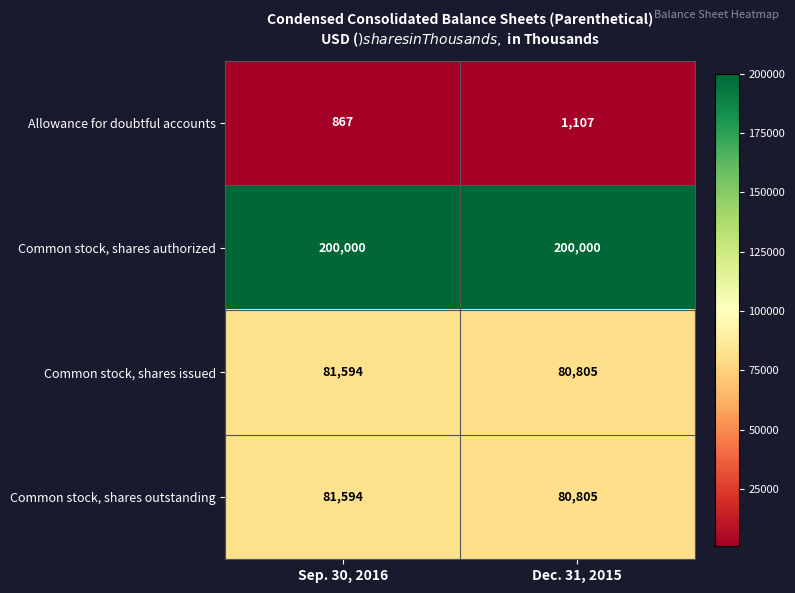

Reading left to right, what are all the values shown in this chart?

Allowance for doubtful accounts: Sep. 30, 2016=867	Dec. 31, 2015=1107
Common stock, shares authorized: Sep. 30, 2016=200000	Dec. 31, 2015=200000
Common stock, shares issued: Sep. 30, 2016=81594	Dec. 31, 2015=80805
Common stock, shares outstanding: Sep. 30, 2016=81594	Dec. 31, 2015=80805